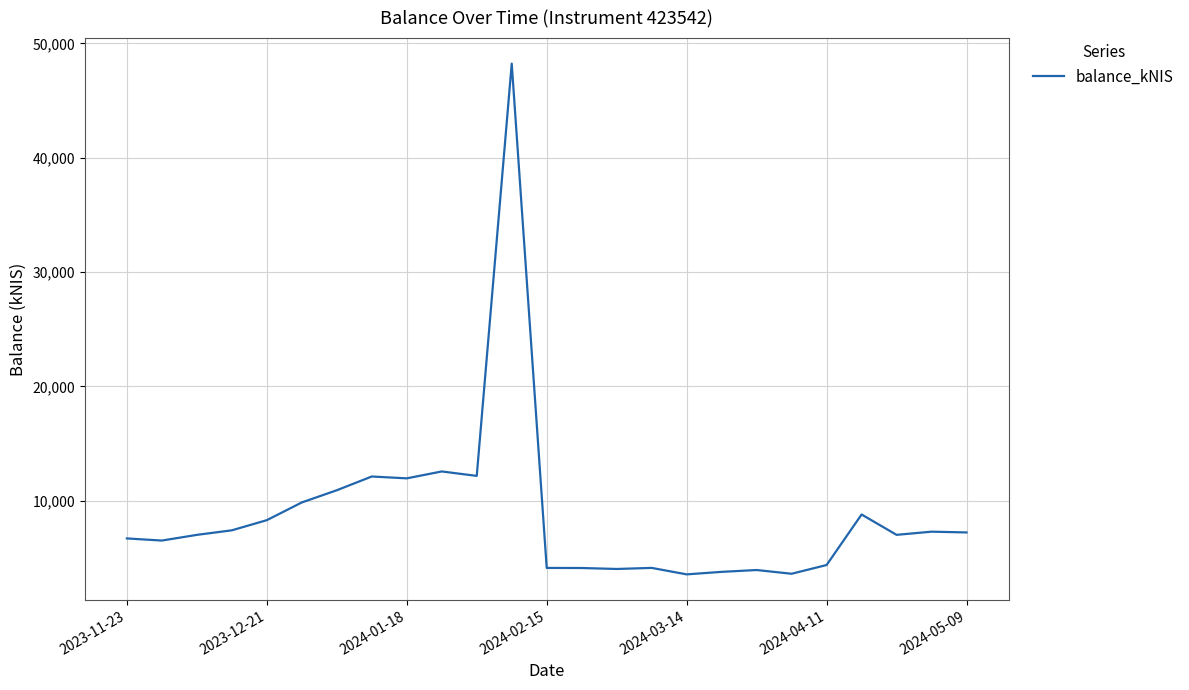

What is the greatest value displayed?

48222.9